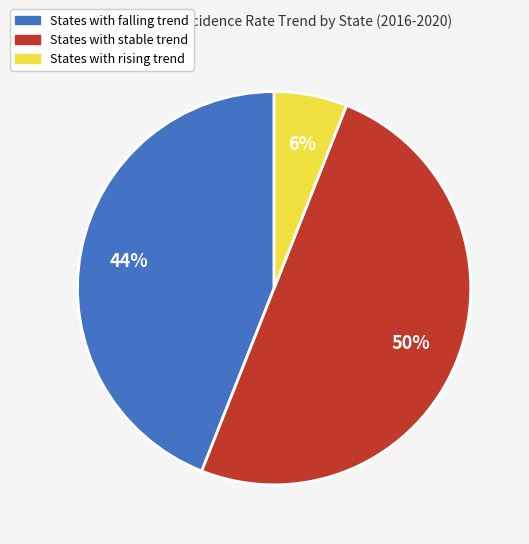

How many slices are in this pie chart?

3